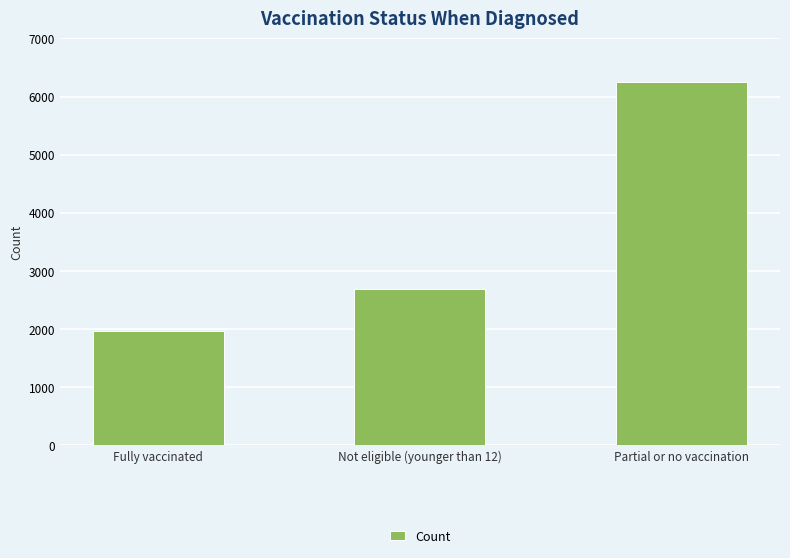

List the labels in order of value, largest first.

Partial or no vaccination, Not eligible (younger than 12), Fully vaccinated